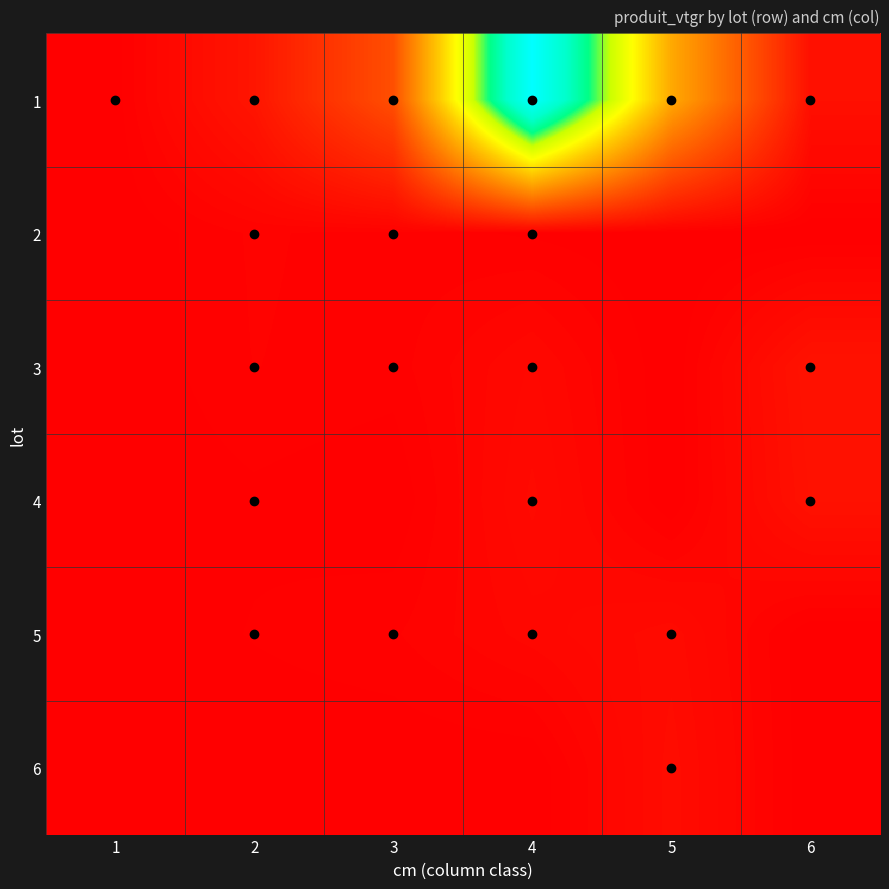

What is the difference between the highest and lowest values at 4?

36.7